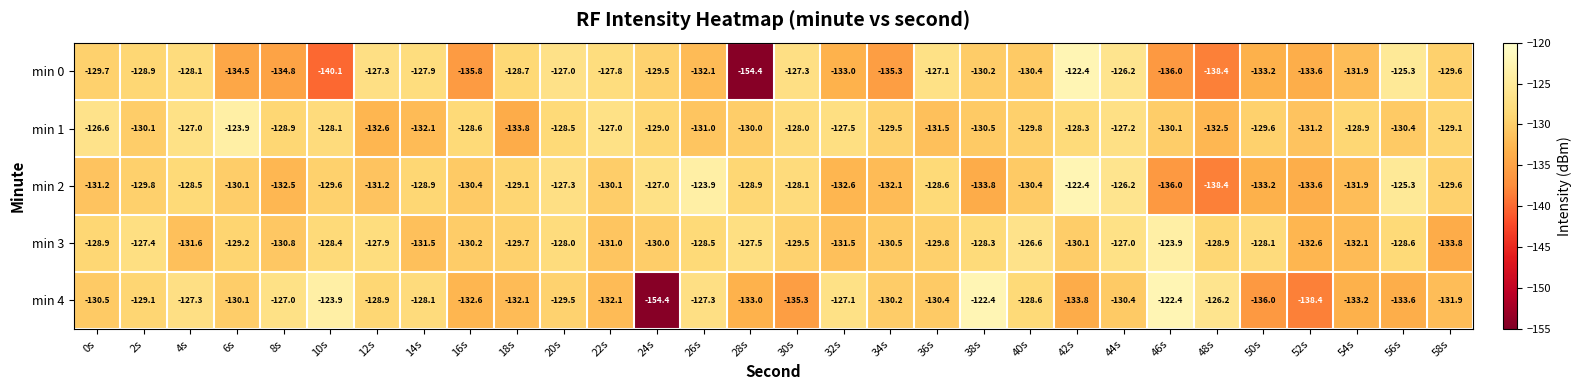

What is the difference between the min 4 values at 48s and 44s?

4.2